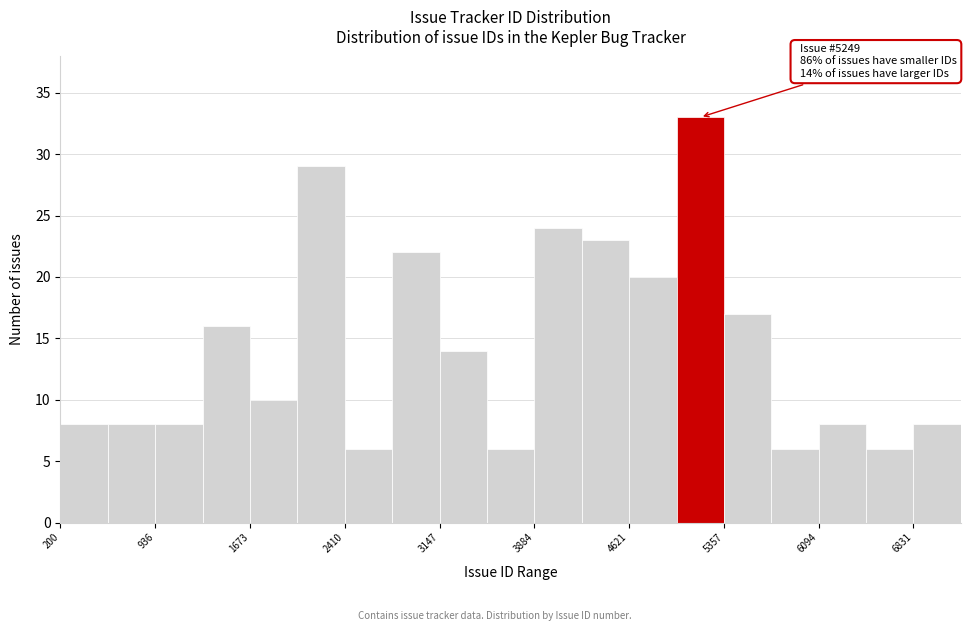

Read against the x-axis, roughly where is the centre of the tallest bar?

5200